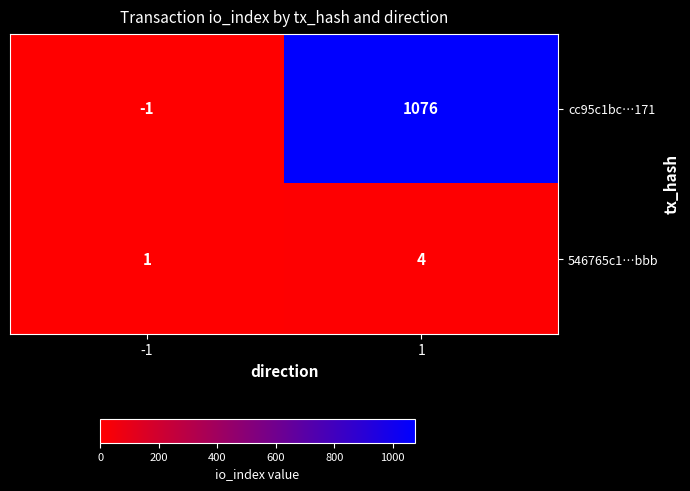

At which category is the sum across all series the highest?

1